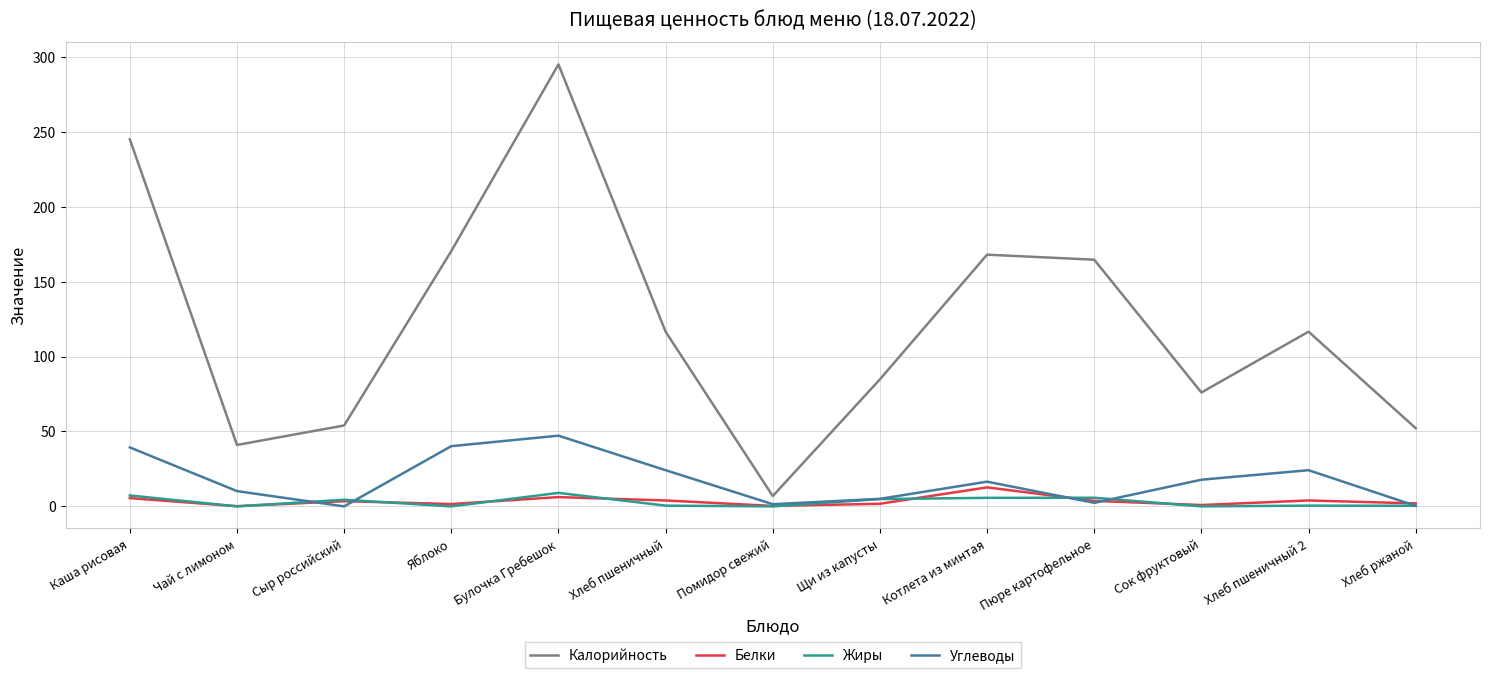

Which series changed the most between Сыр российский and Яблоко?

Калорийность